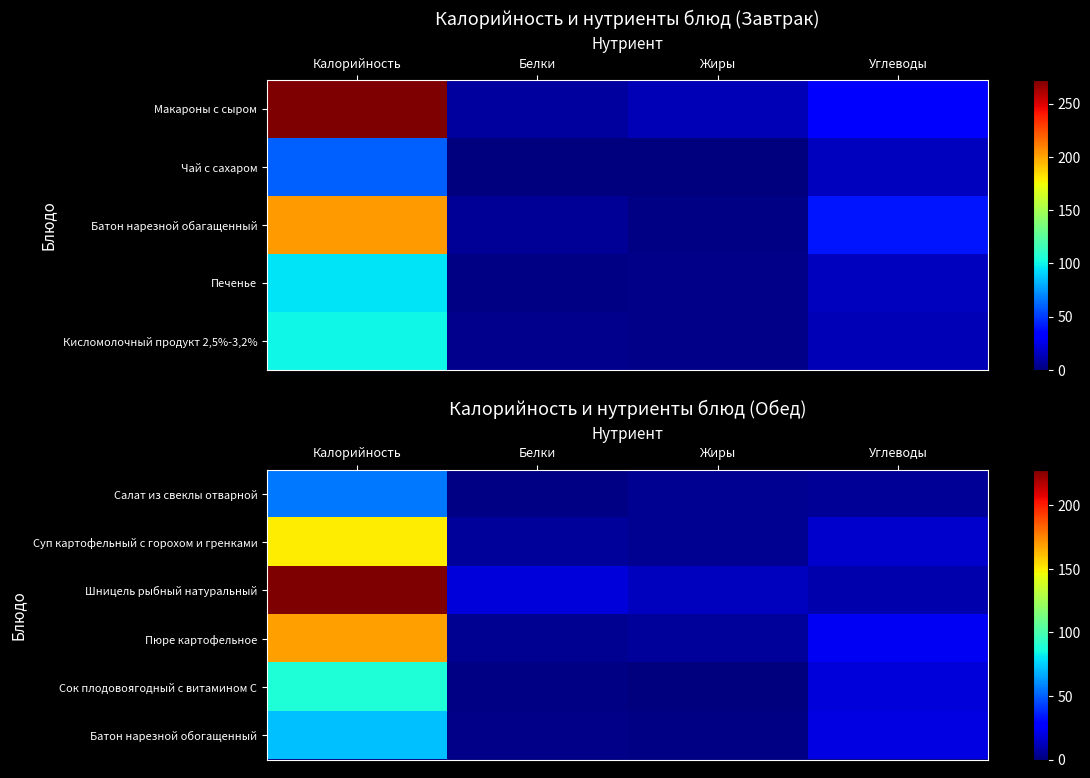

List the series in order of their peak value, lowest first.

Салат из свеклы отварной, Батон нарезной обогащенный, Сок плодовоягодный с витамином С, Суп картофельный с горохом и гренками, Пюре картофельное, Шницель рыбный натуральный